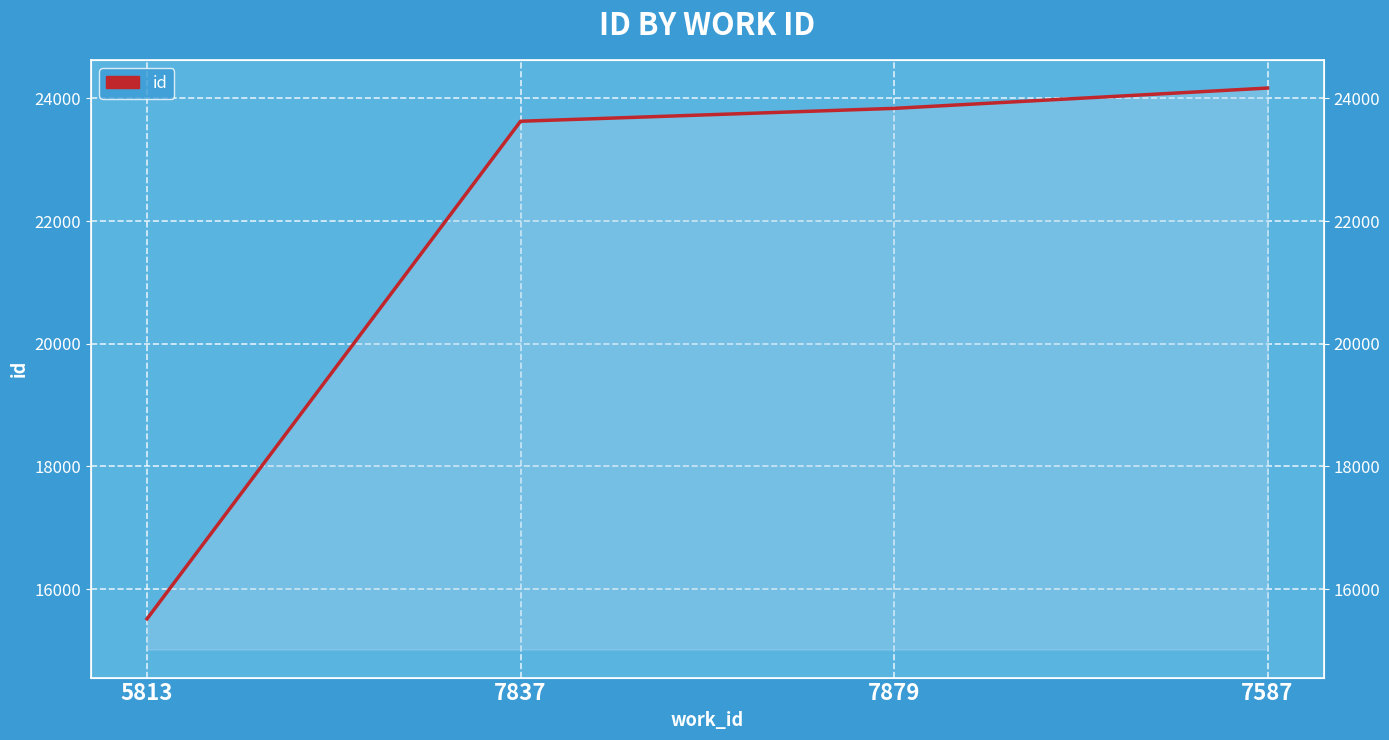

What position from the right is 7837?

3